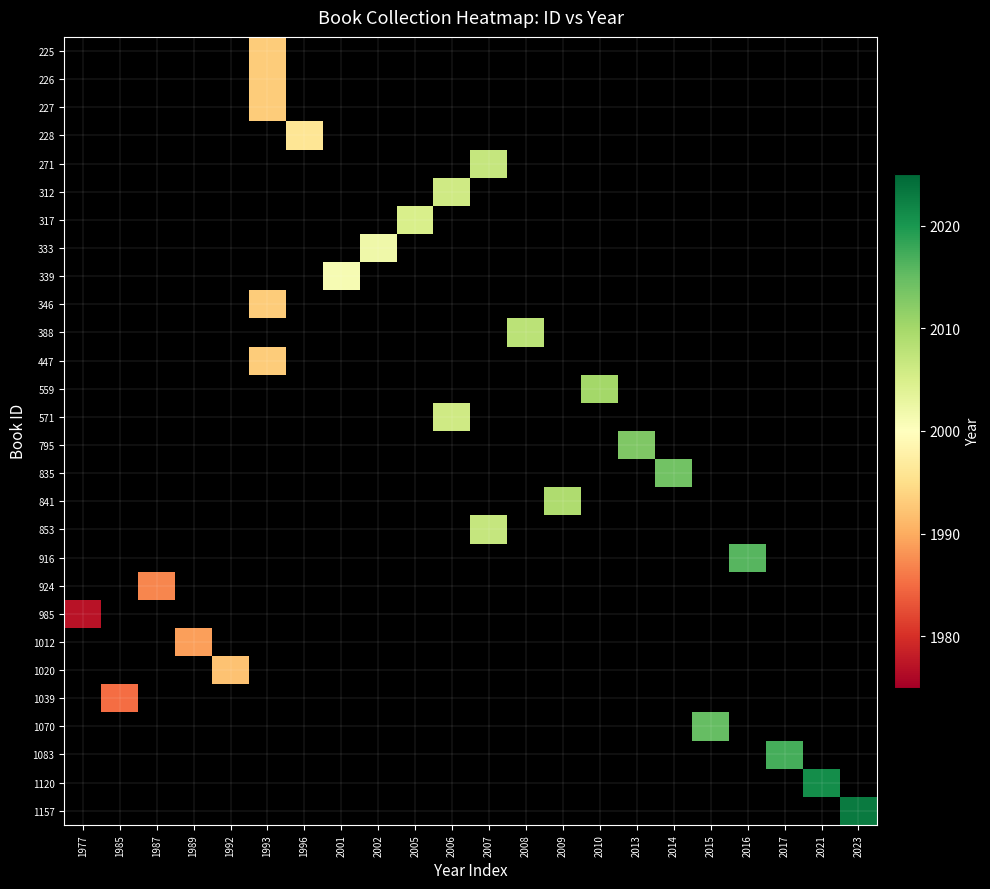

Which category has the lowest value across all series?

1977